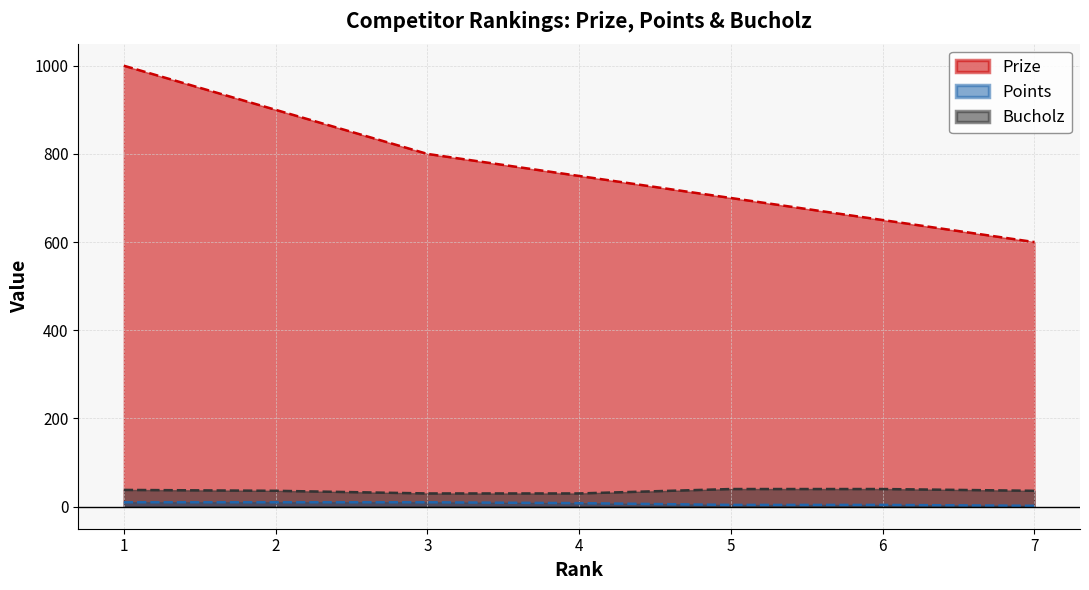

Reading left to right, extract all data points from this chart.

Prize: 1=1000	2=900	3=800	4=750	5=700	6=650	7=600
Points: 1=10	2=10	3=10	4=8	5=4	6=4	7=2
Bucholz: 1=38	2=36	3=30	4=30	5=40	6=40	7=36